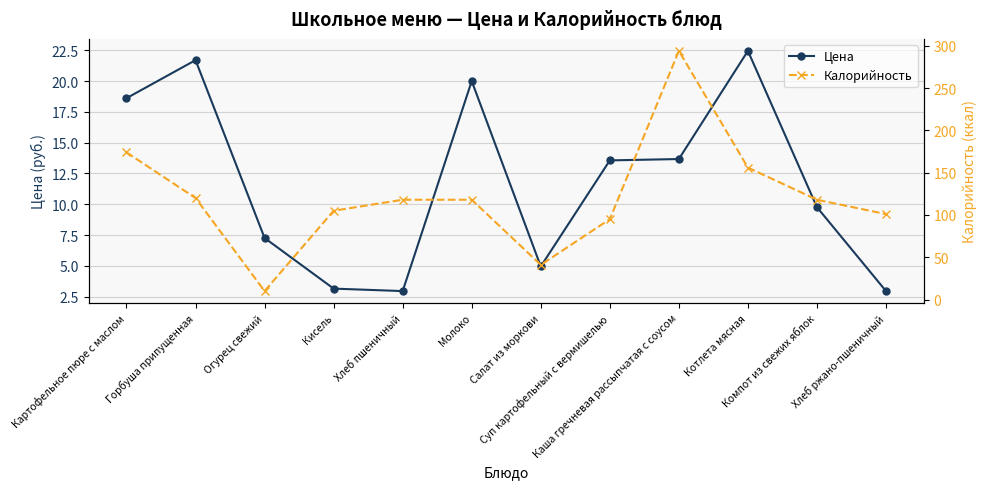

How many categories are shown in the chart?

12